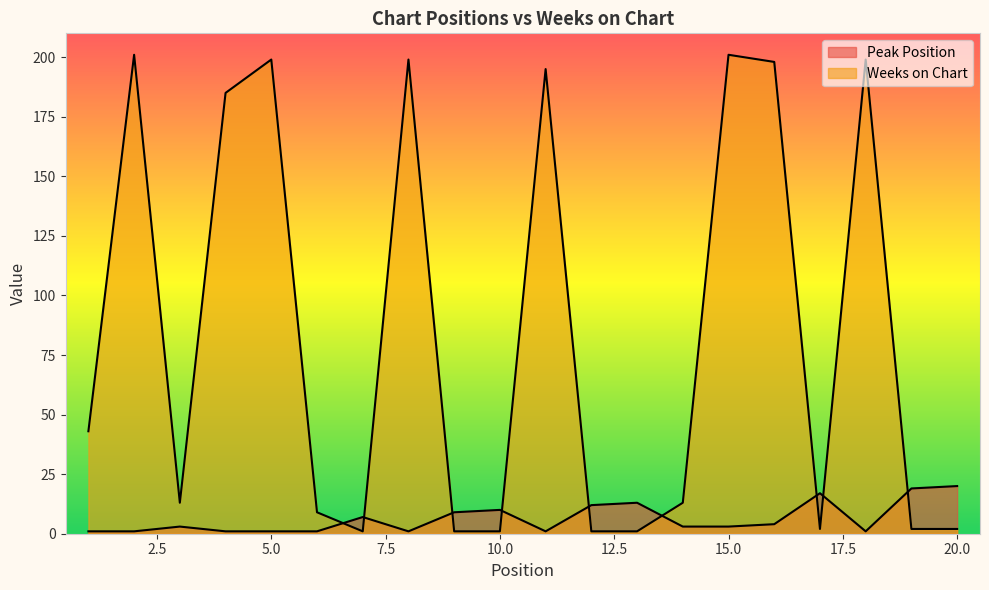

At which category does Weeks on Chart reach its first local valley?

3